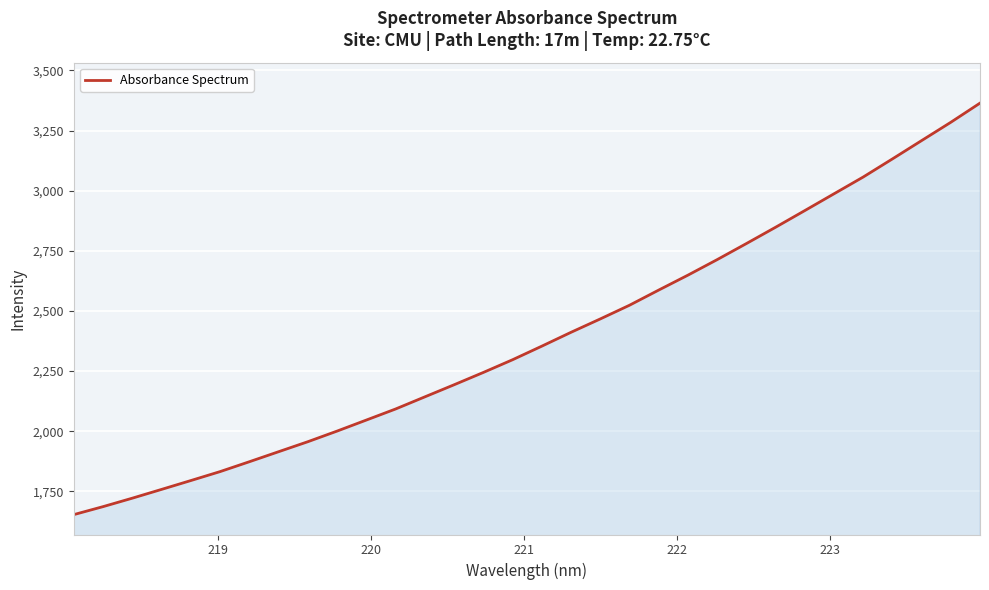

What is the difference between the maximum and minimum values?

1711.1